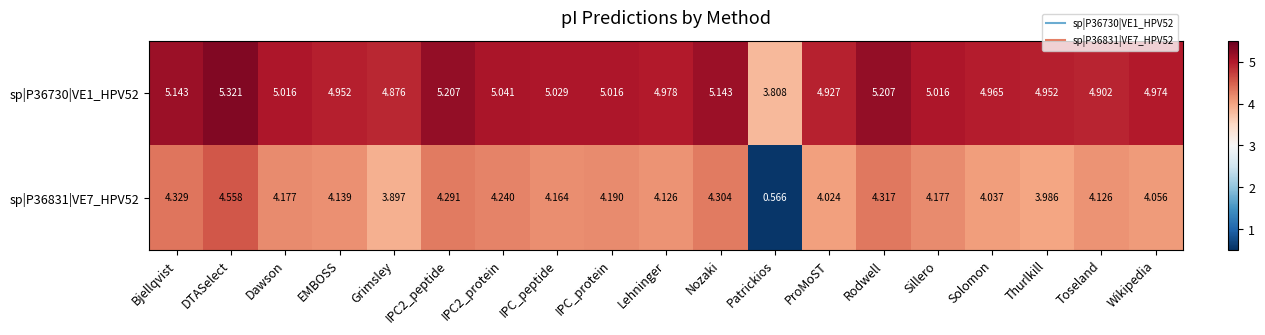

Is the value of sp|P36831|VE7_HPV52 at Grimsley greater than the value of sp|P36730|VE1_HPV52 at Dawson?

No